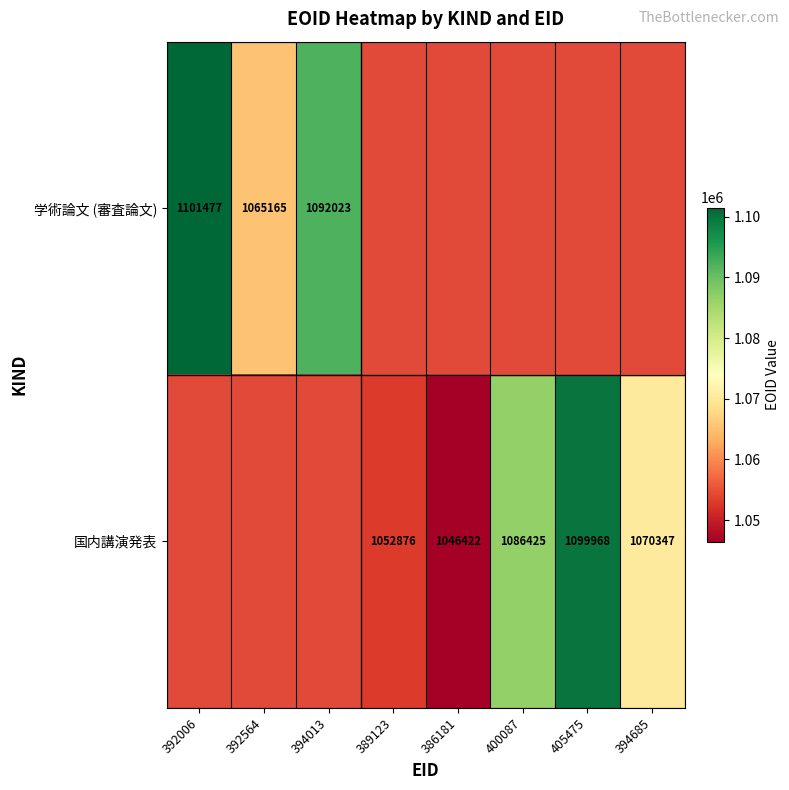

Is the value of 学術論文 (審査論文) at 392564 greater than the value of 国内講演発表 at 405475?

No